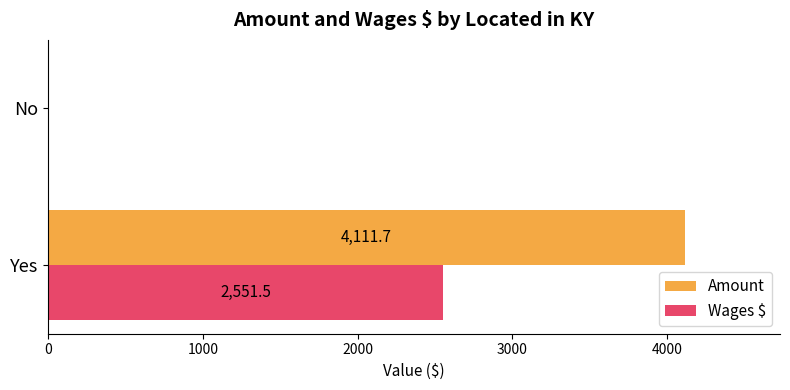

What is the sum of the Wages $ values at Yes and No?

2551.5